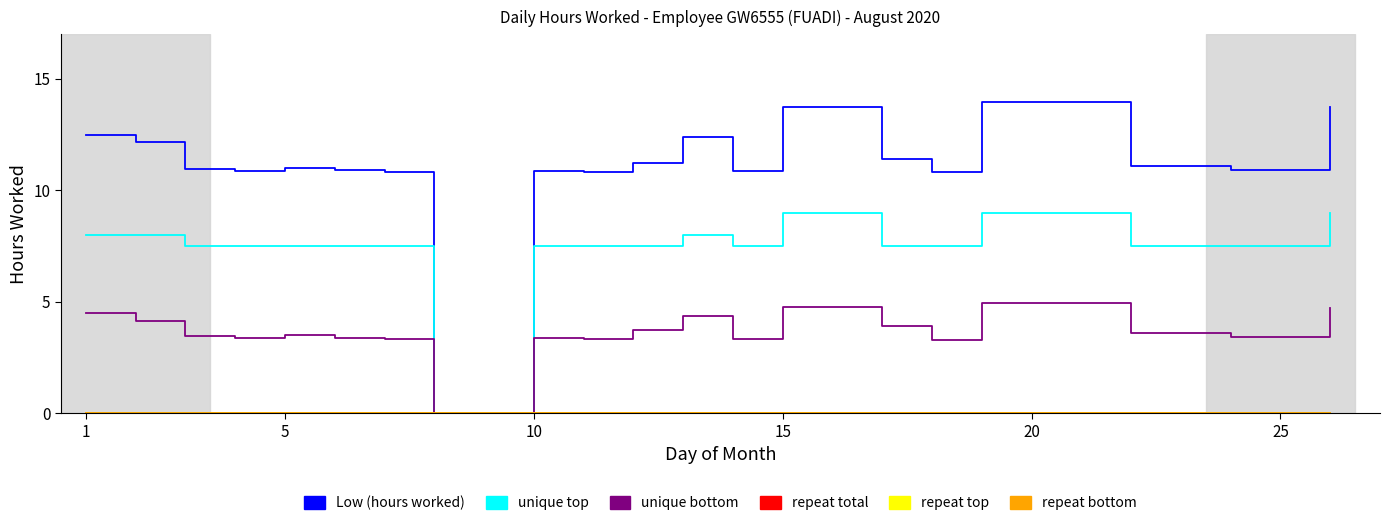

What is the difference between the maximum and minimum values in the unique bottom series?

5.0